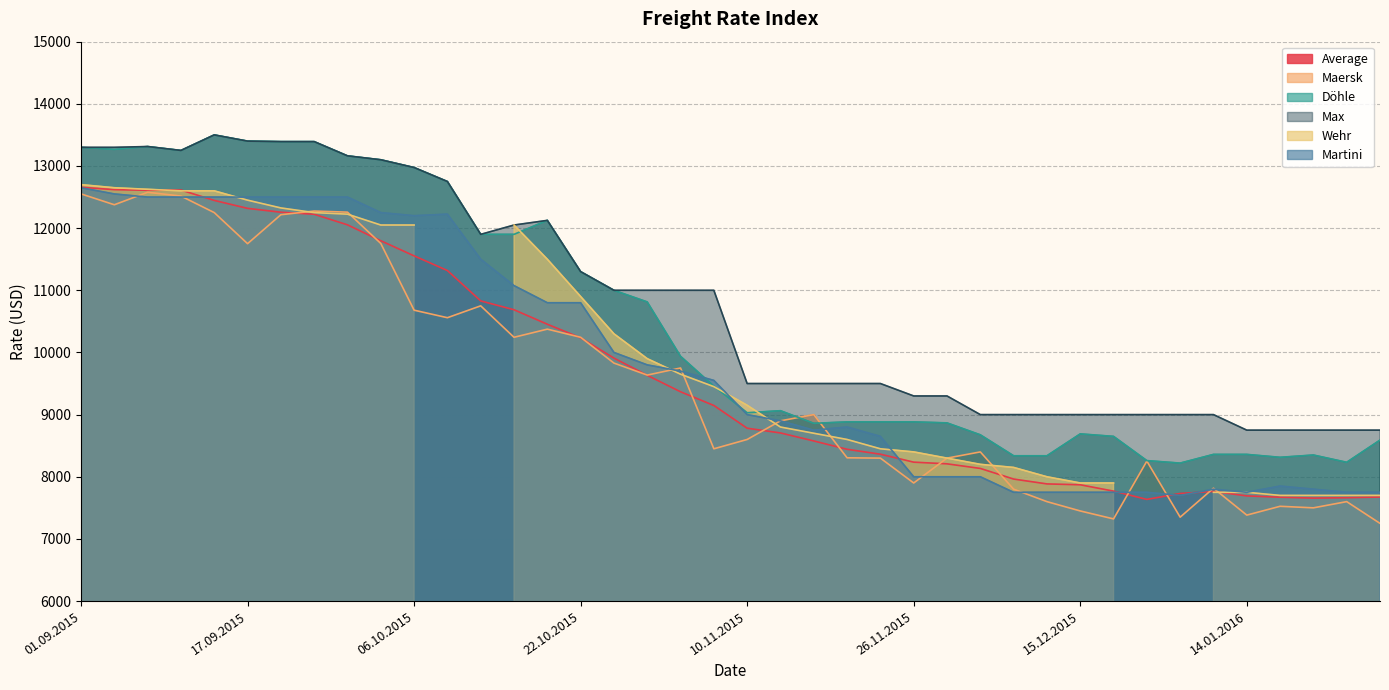

At which label does Max first exceed 11000?

01.09.2015